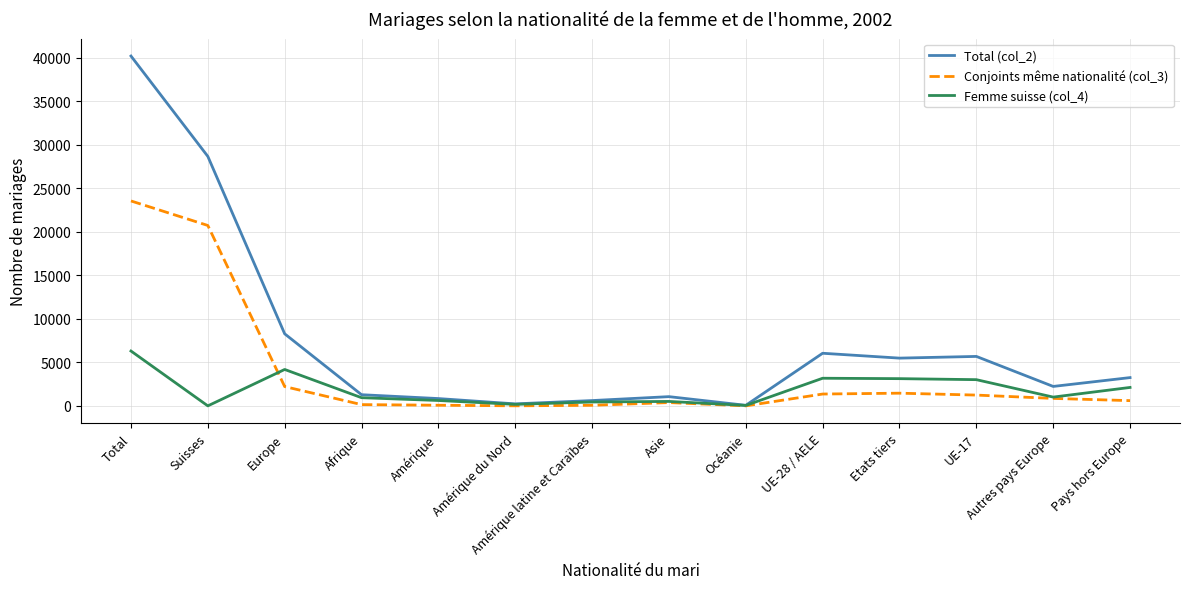

Which series has the widest spread of values?

Total (col_2)